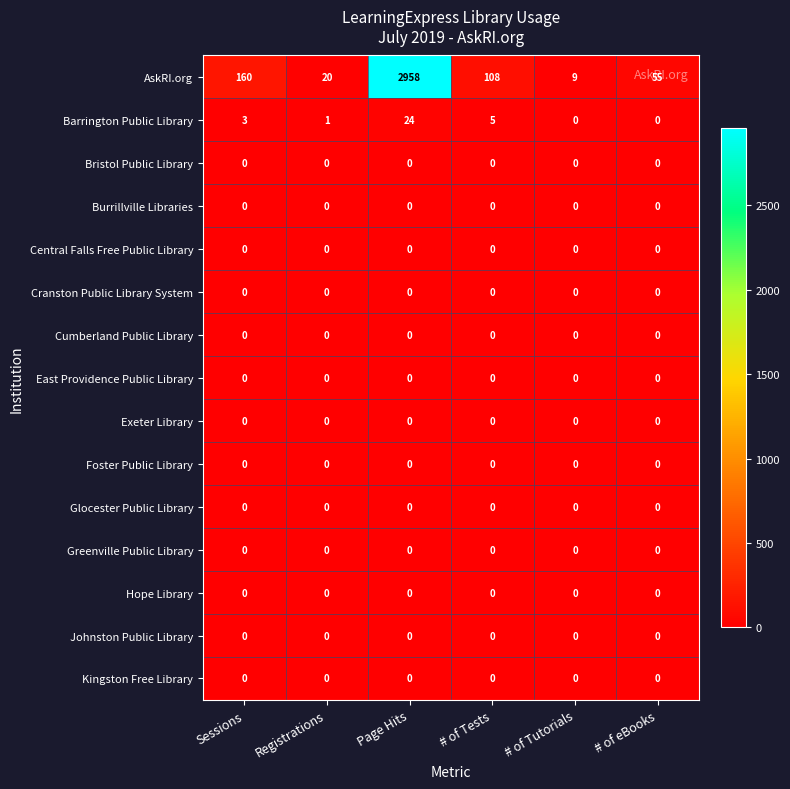

What is the greatest value displayed?

2958